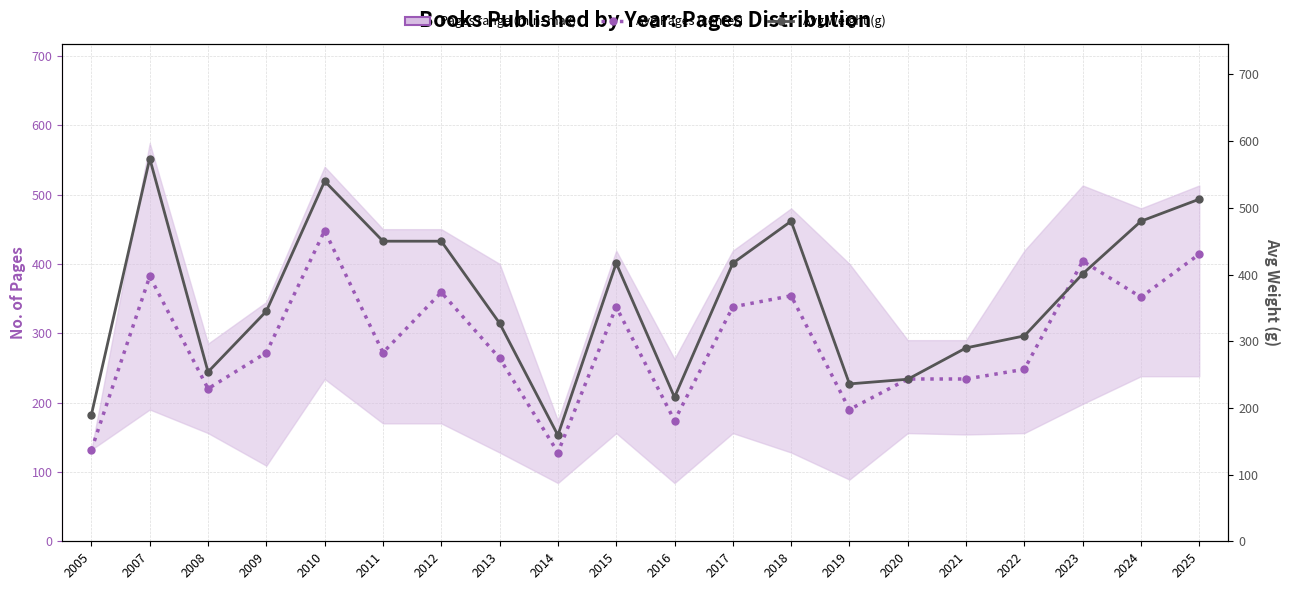

Where is Avg Weight (g) nearest to the value 366?

2009